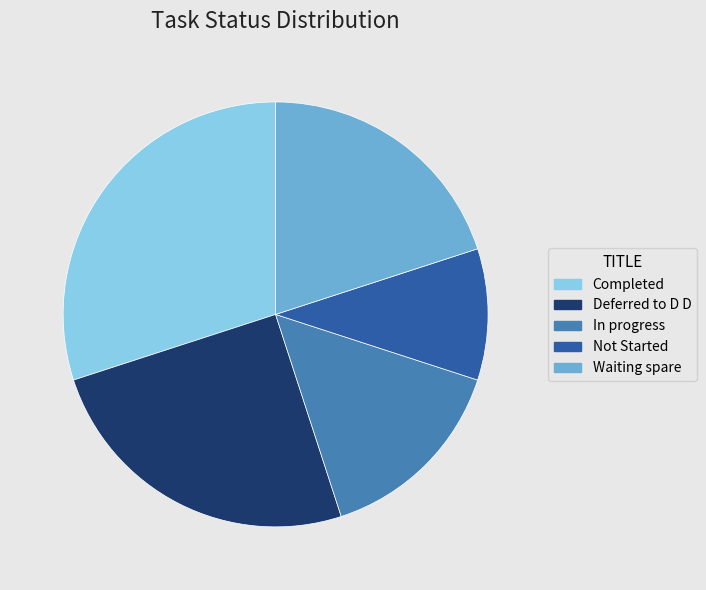

How many slices are in this pie chart?

5